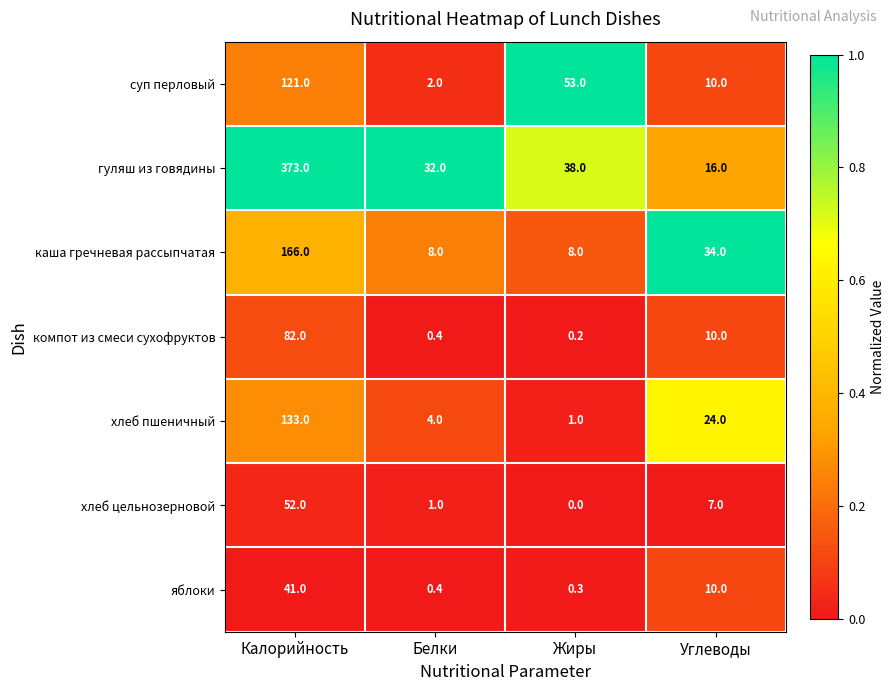

Rank the series by their maximum value, from lowest to highest.

яблоки, хлеб цельнозерновой, компот из смеси сухофруктов, суп перловый, хлеб пшеничный, каша гречневая рассыпчатая, гуляш из говядины